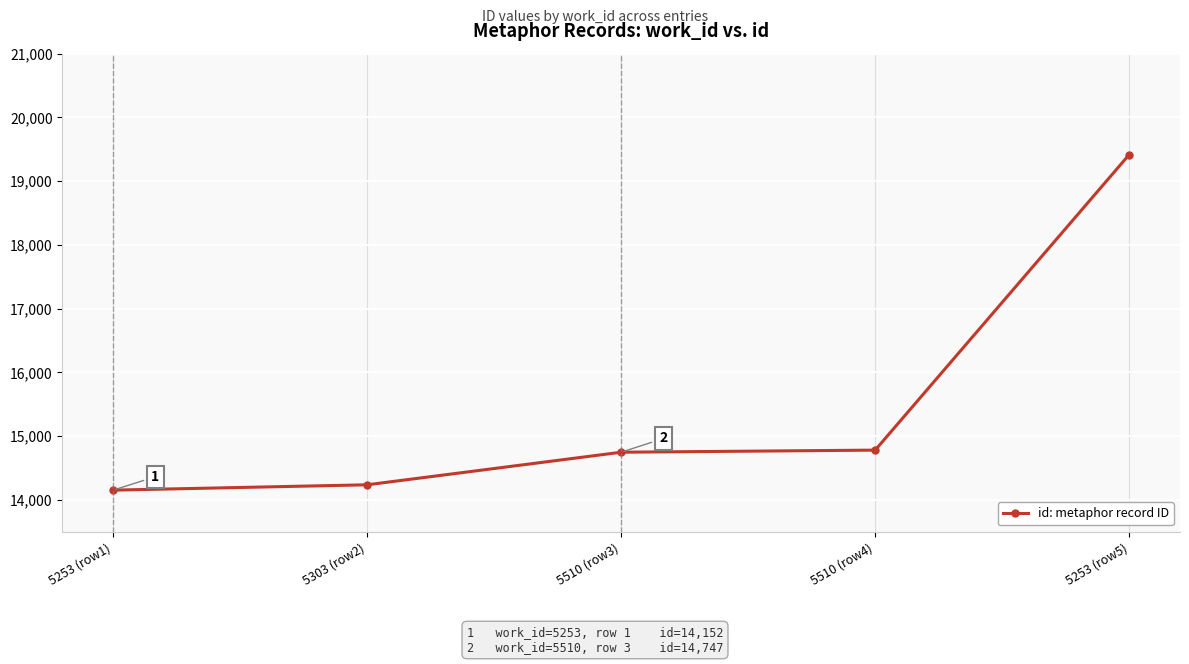

Count the number of categories in the chart.

5